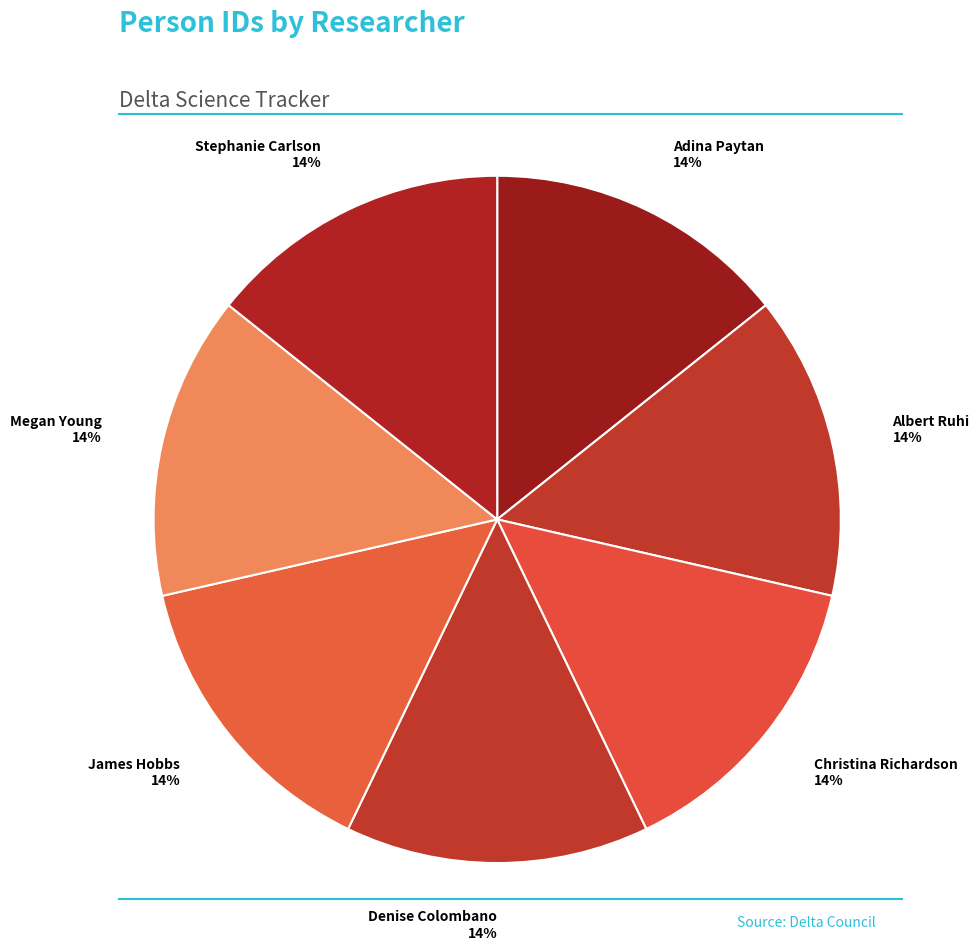

How many segments does this pie chart have?

7